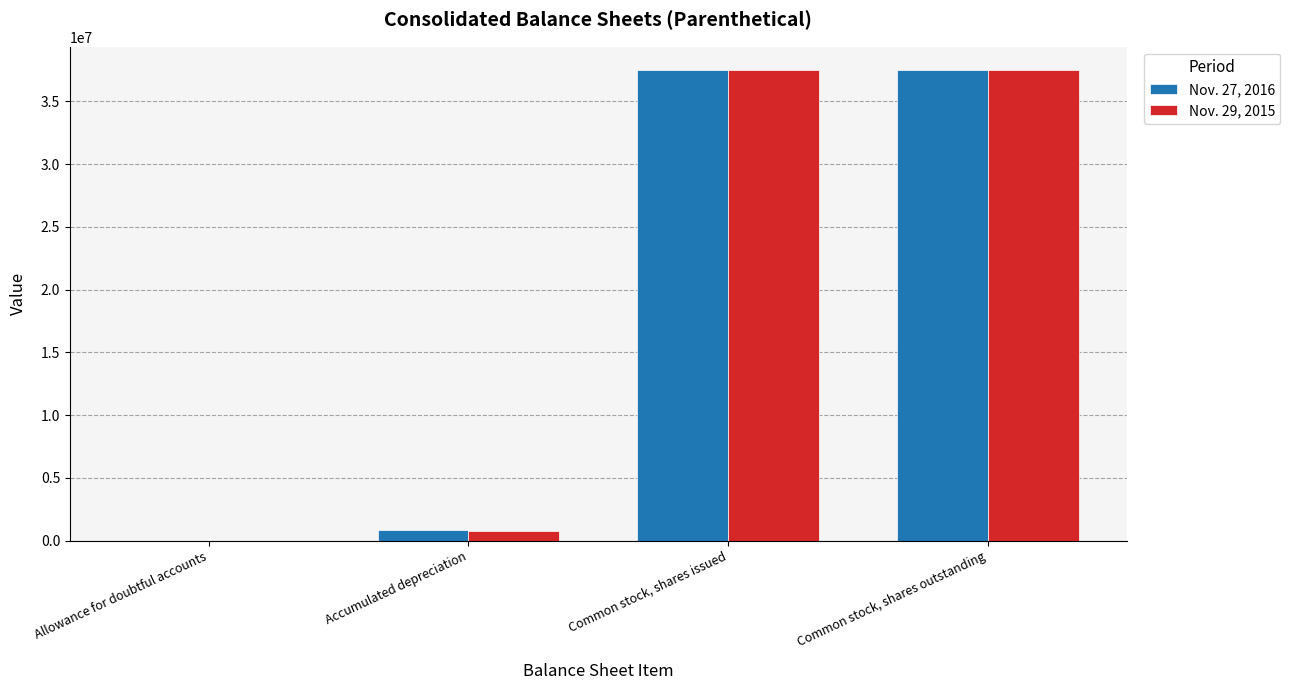

Between Allowance for doubtful accounts and Common stock, shares issued, which series saw the biggest shift?

Nov. 27, 2016